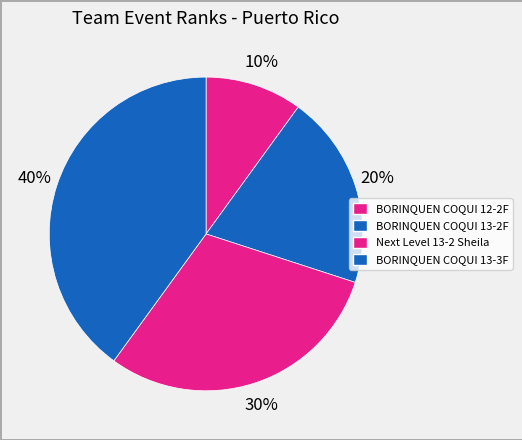

What is the ratio of the value at Next Level 13-2 Sheila to the value at BORINQUEN COQUI 13-3F?

0.8